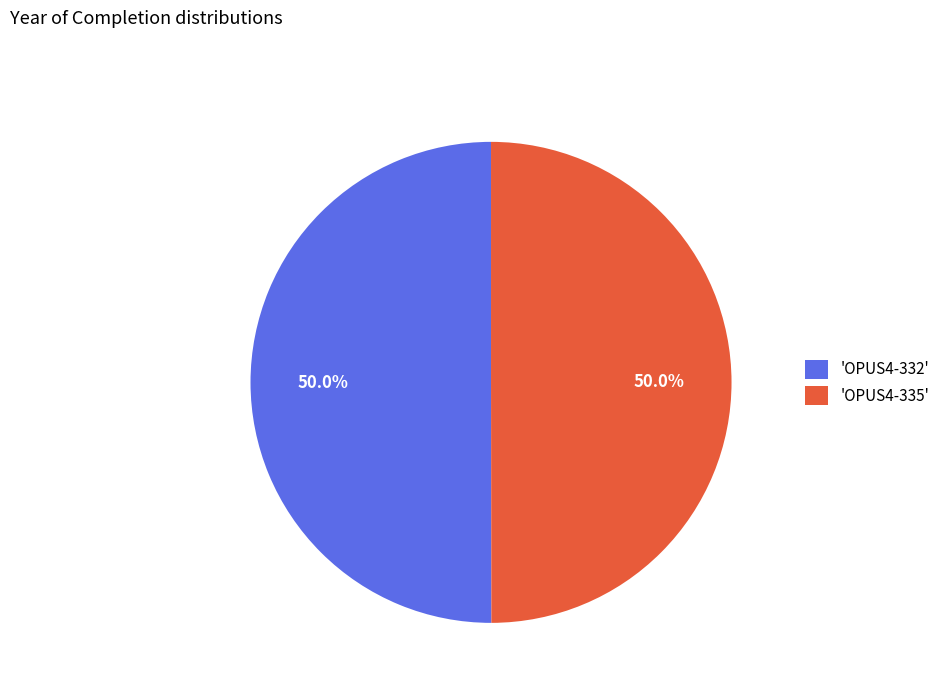

Combined, what portion of the pie is 'OPUS4-335' and 'OPUS4-332'?

100.0%